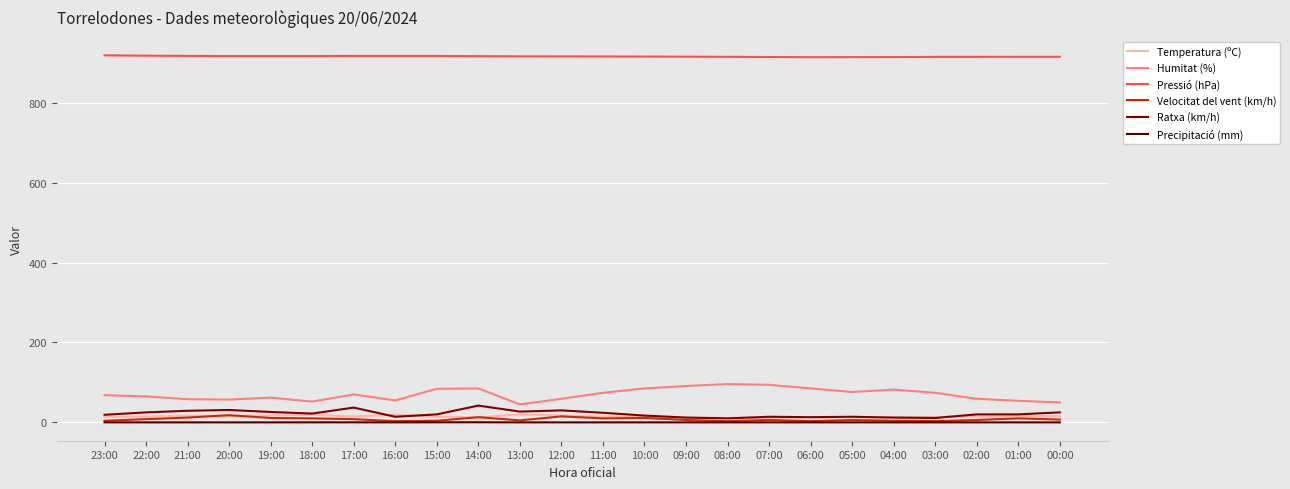

What is the greatest value displayed?

918.7